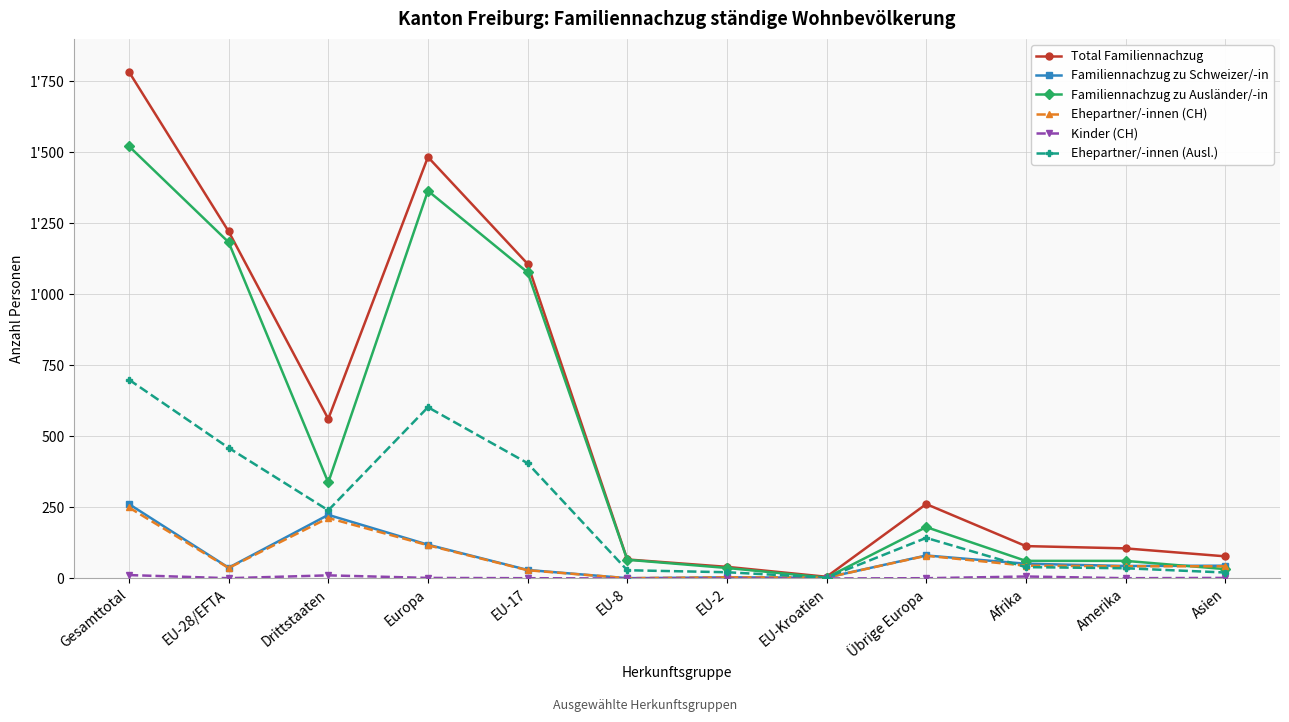

The value of Kinder (CH) at Europa is 3. True or false?

False